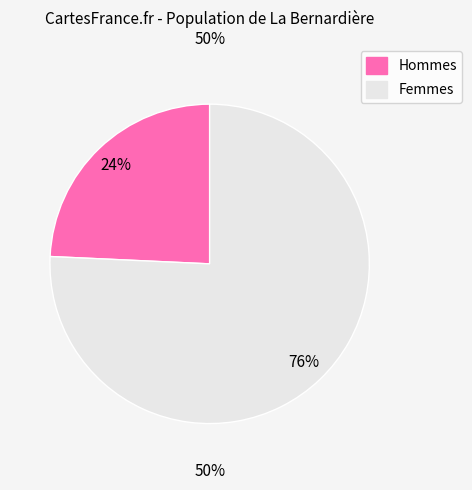

True or false: Item 5571 accounts for 15% of the total.

False